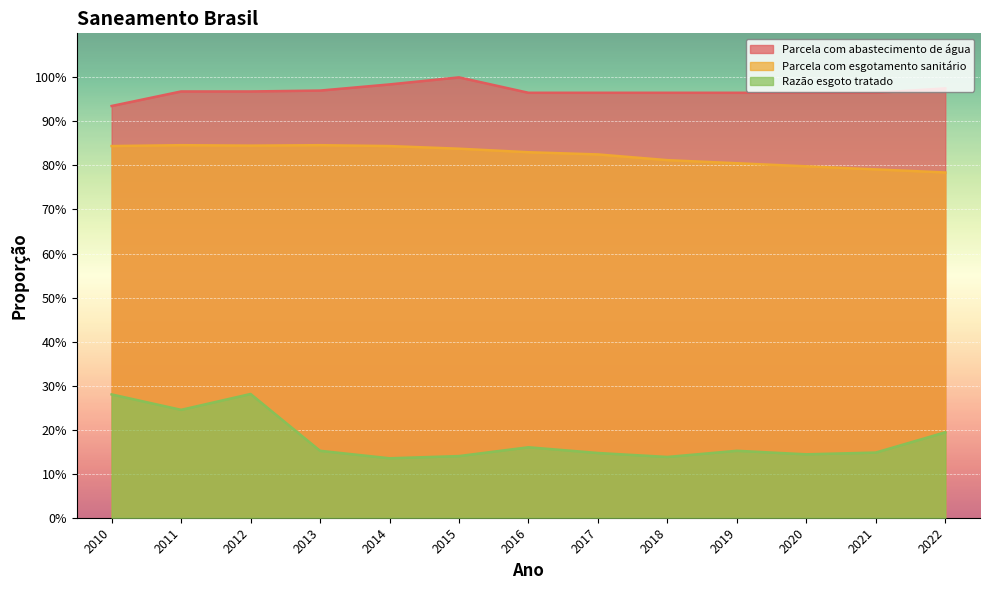

Is it true that Parcela com esgotamento sanitário equals 0.8 at 2014?

True